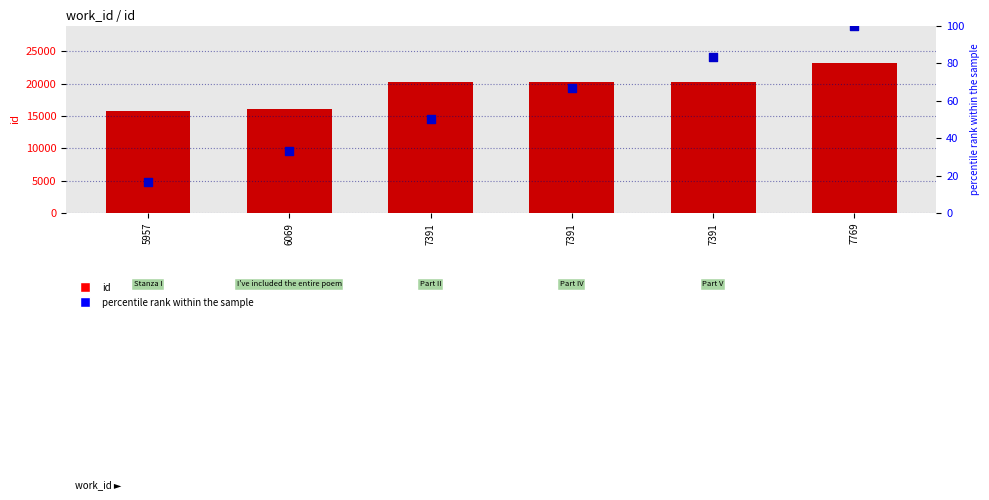

Which series contains the lowest Y value?

percentile rank within the sample